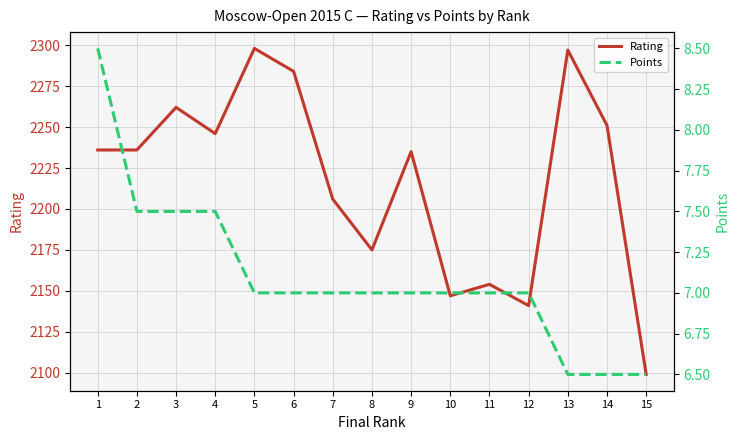

Rank the series by their maximum value, from lowest to highest.

Points, Rating